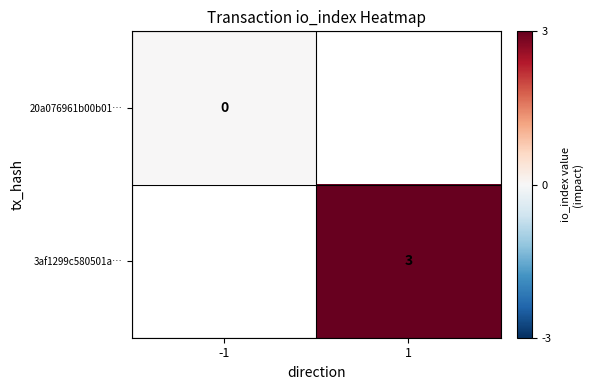

True or false: 3af1299c580501a… has a value of 1 at 1.

False